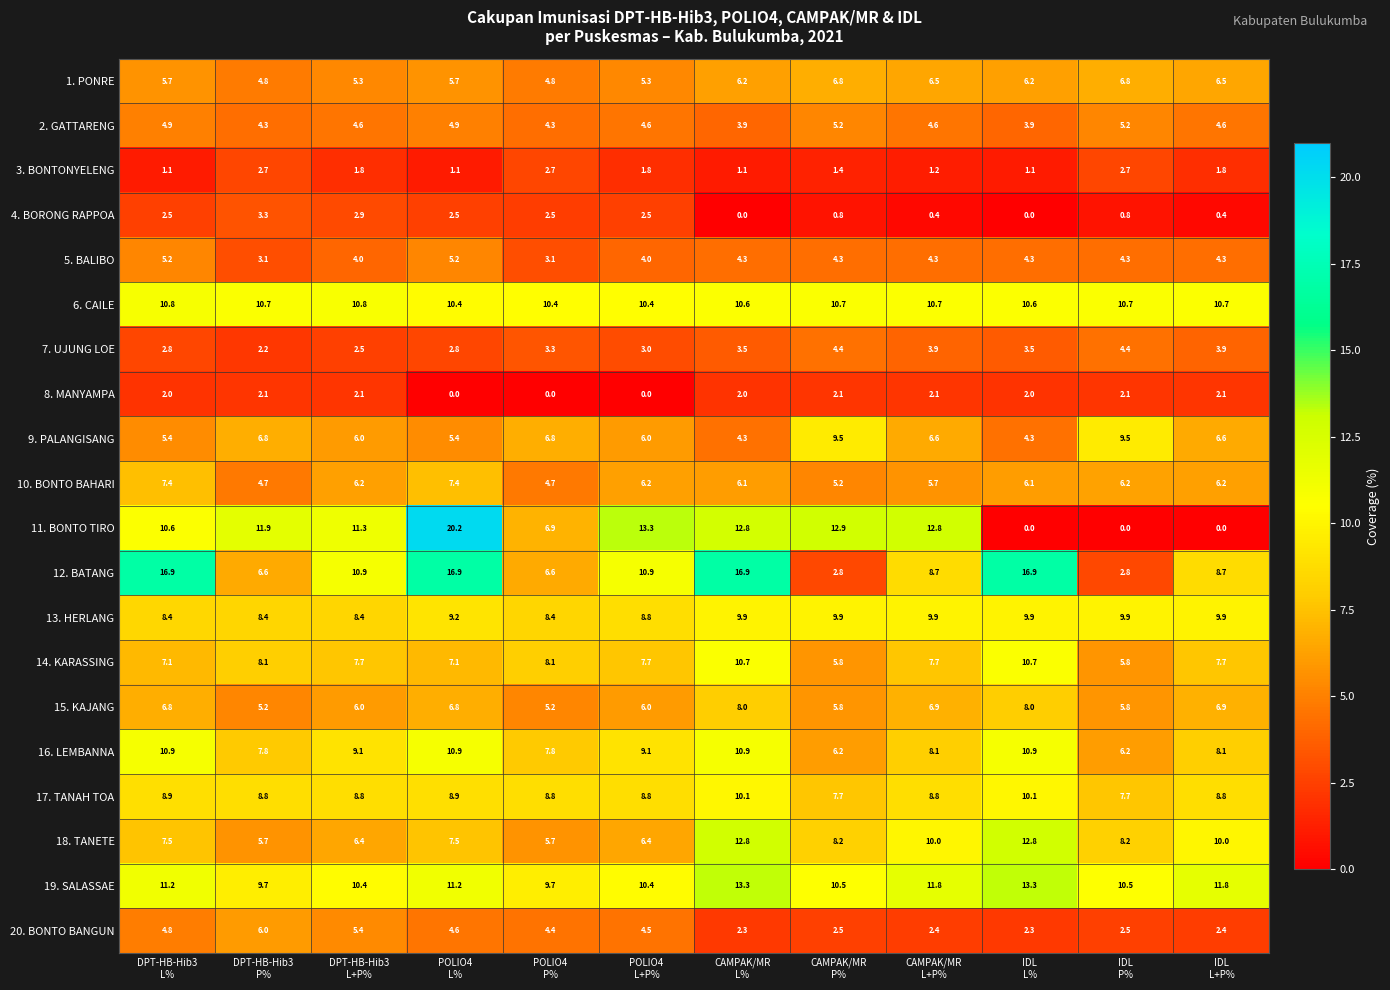

What is the maximum value shown in the chart?

20.2